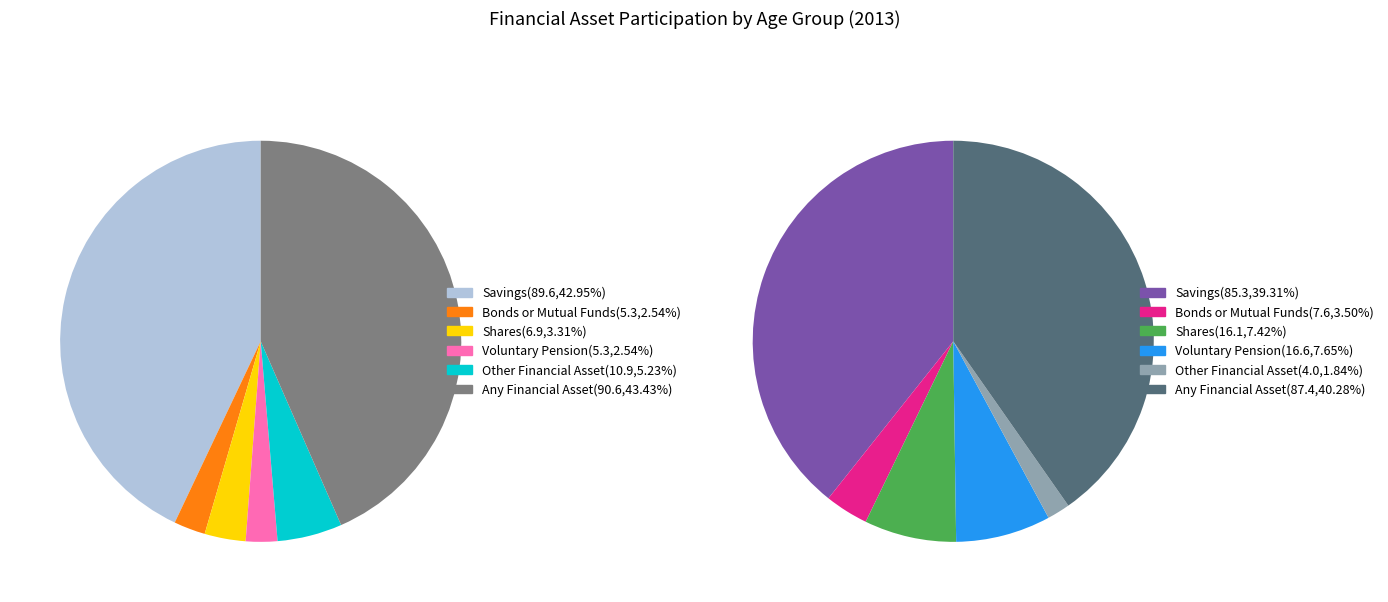

How many slices are in this pie chart?

6